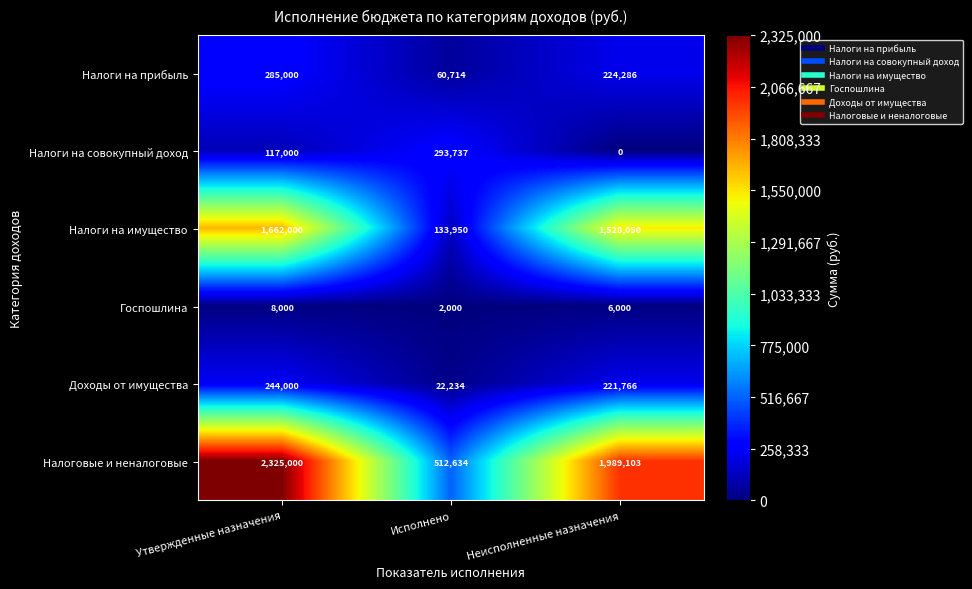

At which category does the chart reach its minimum across all series?

Неисполненные назначения